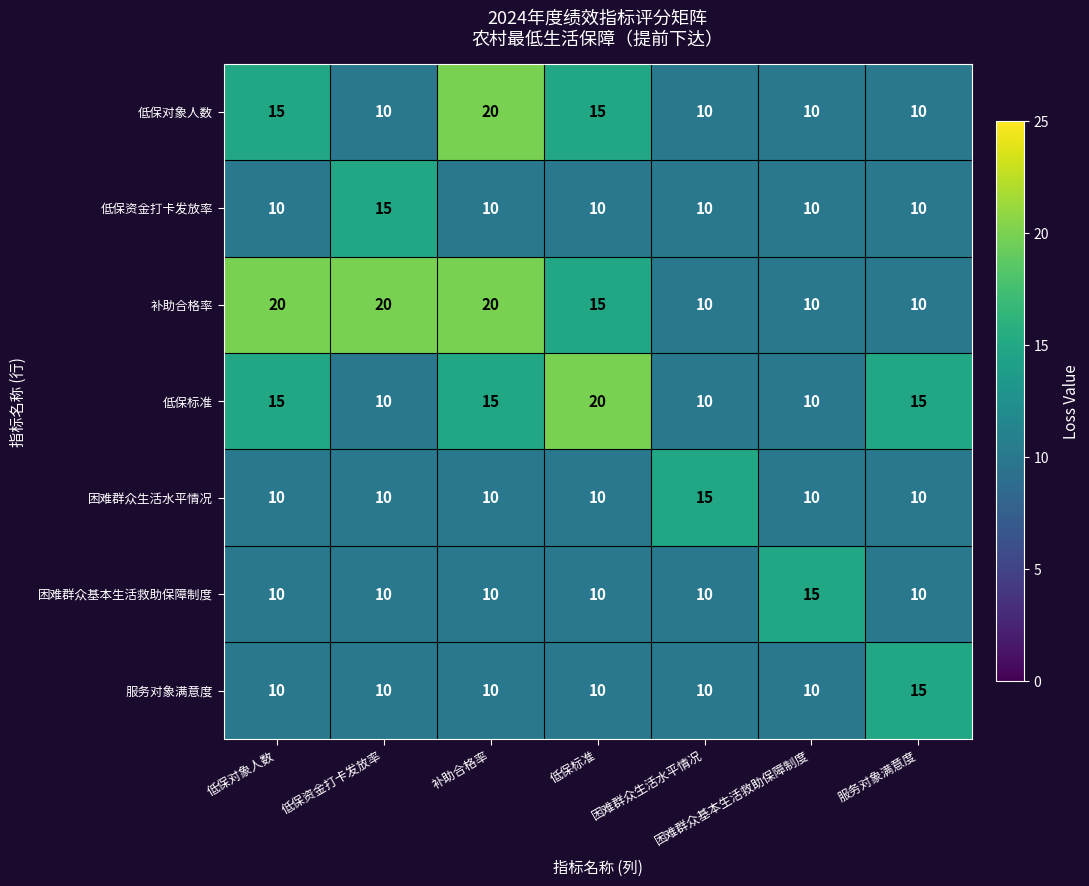

What is the maximum value shown in the chart?

20